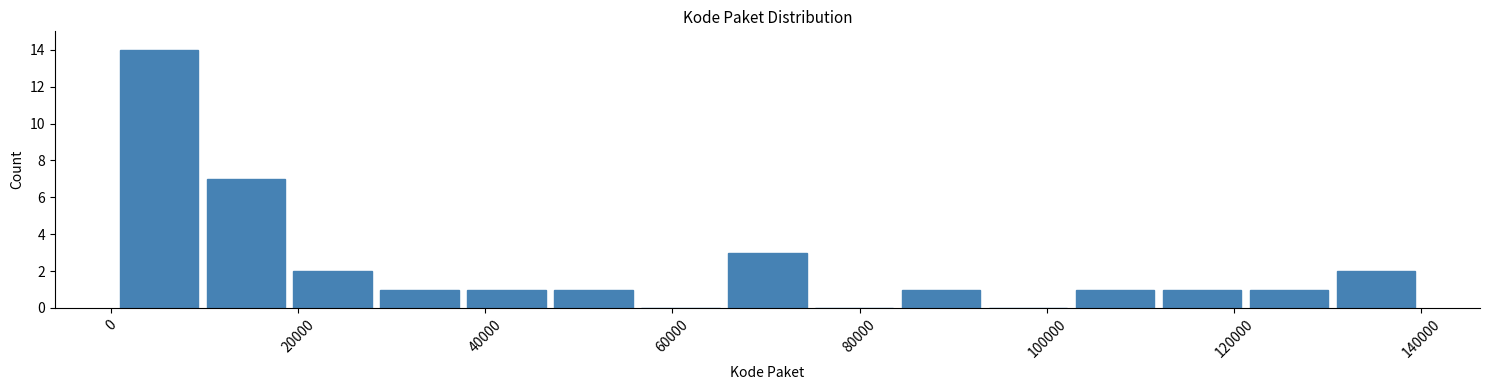

How tall is the bar that spans 0 to 10000 on the x-axis? Neither the bar edges nor the heights are printed on the chart, so give them approximately, as read against the axes.

14